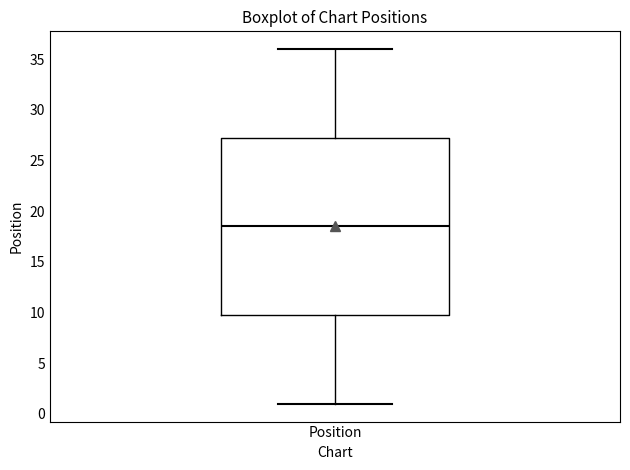

Where does the upper whisker of the box for Position end on the y-axis? The values are not printed on the chart, so give them approximately, as read against the axis.

36.0